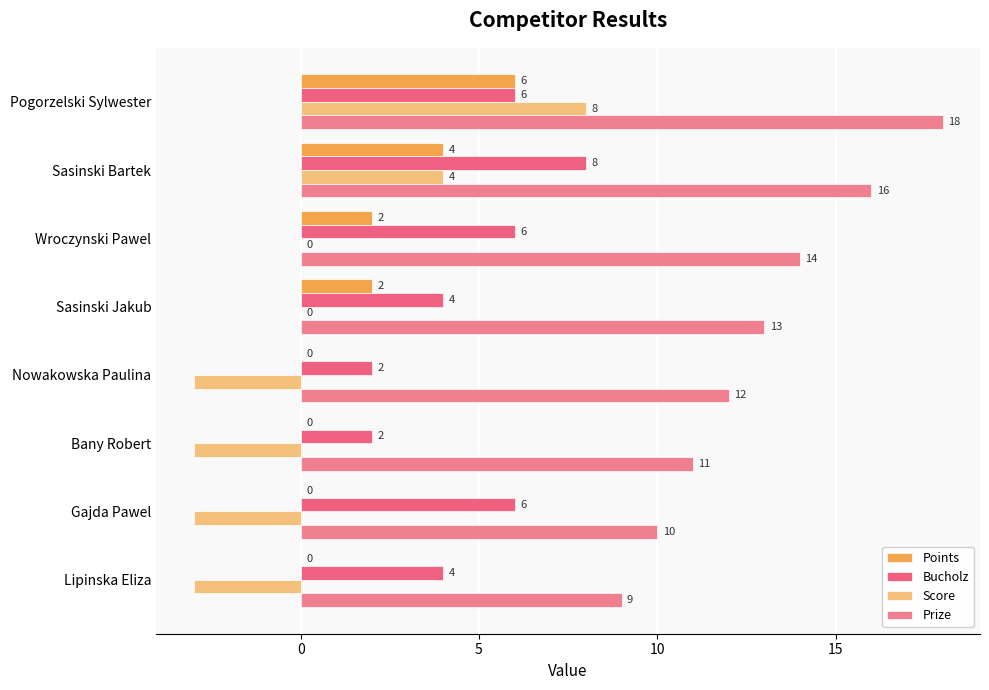

How many distinct data groups are displayed?

4